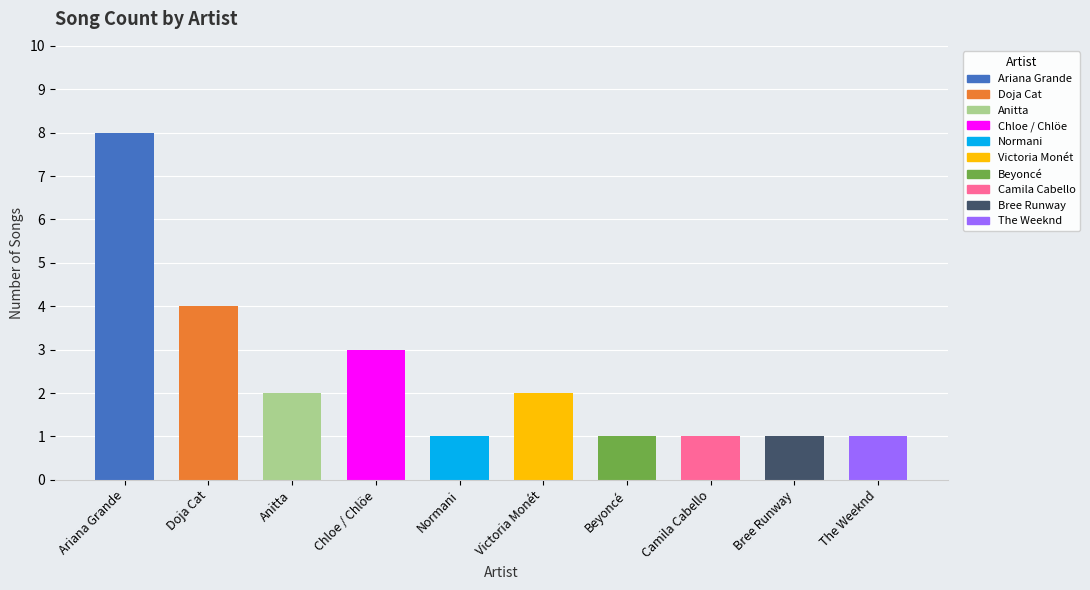

True or false: the data shows 1 at Normani.

True